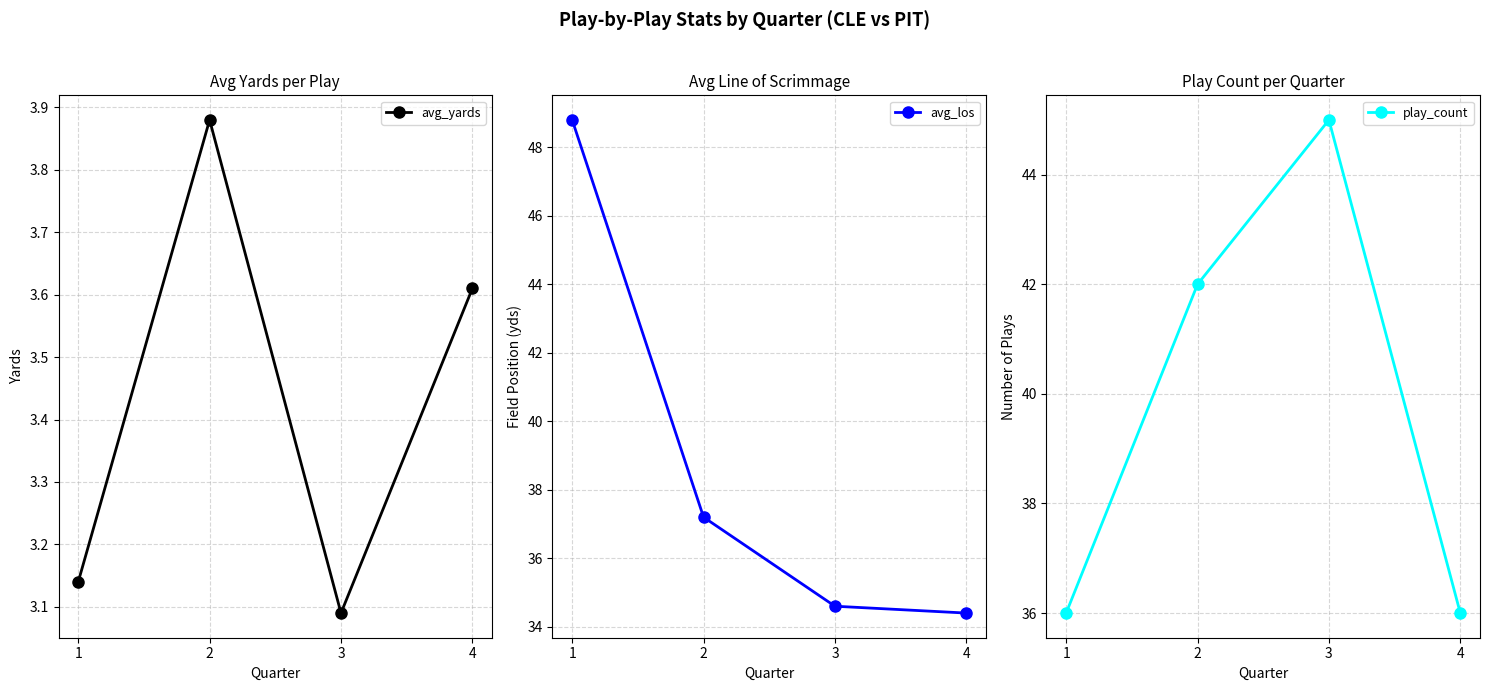

What is the value of the avg_yards point at the 4th from the left?

3.6